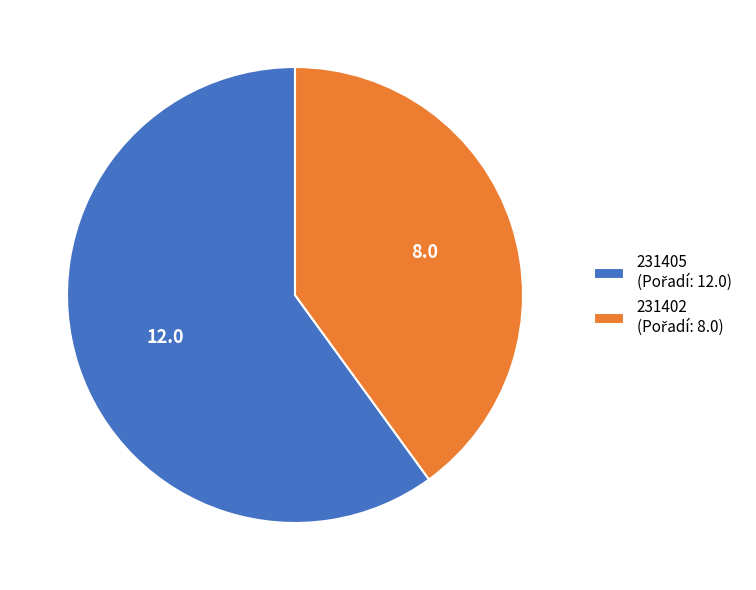

Approximately how many times larger is the value at 231402 compared to 231405?

0.7